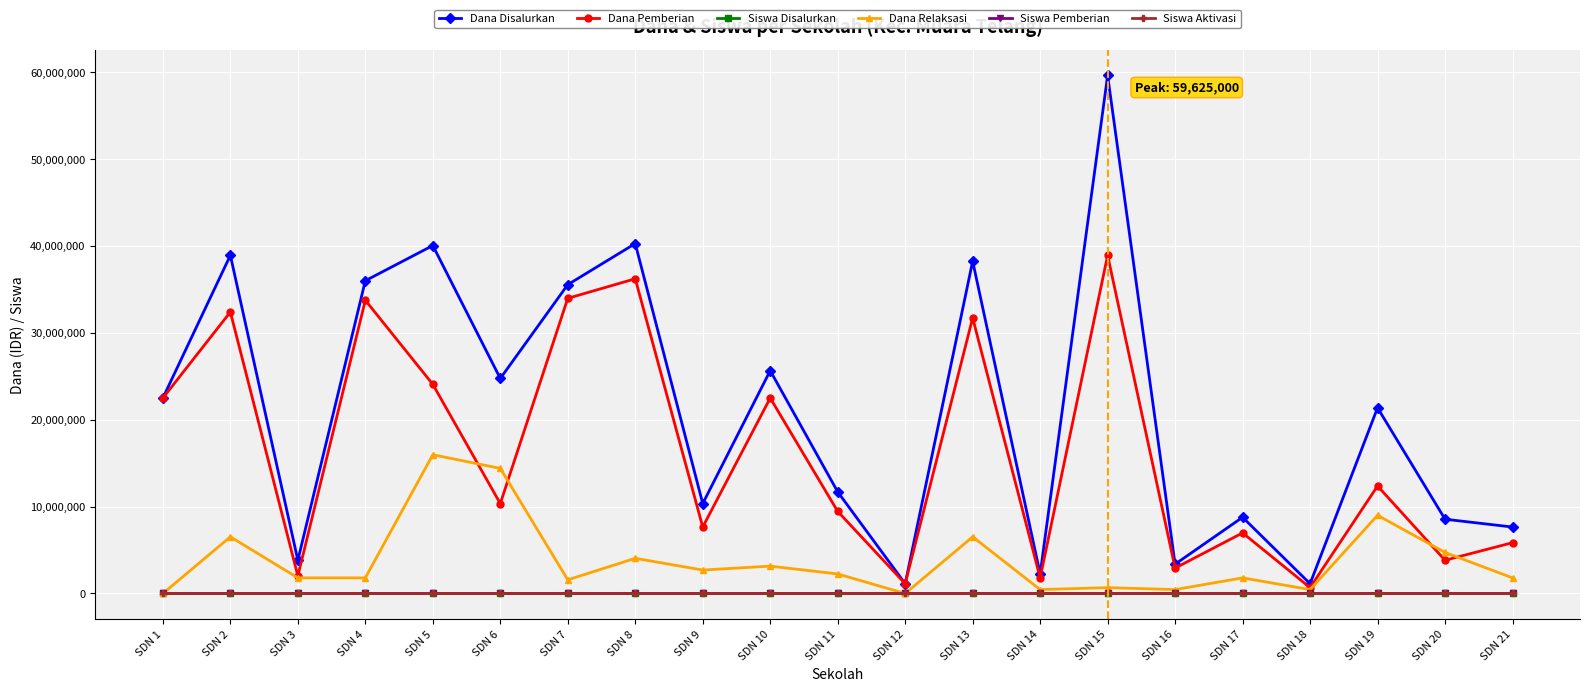

Is this an area chart (filled region under the line)?

No